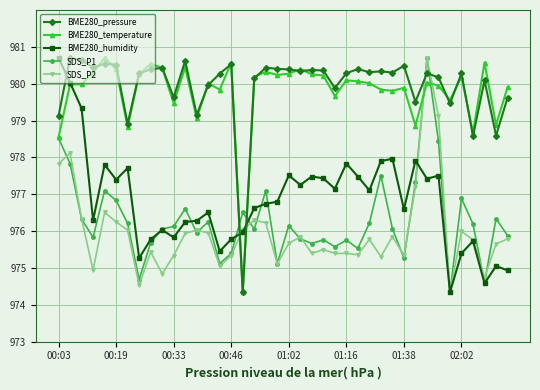

What is the smallest value displayed?

974.3